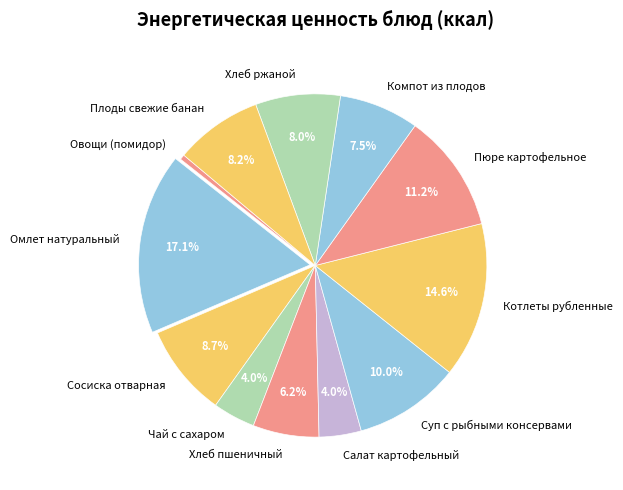

Approximately how many times larger is the value at Хлеб пшеничный compared to Суп с рыбными консервами?

0.6